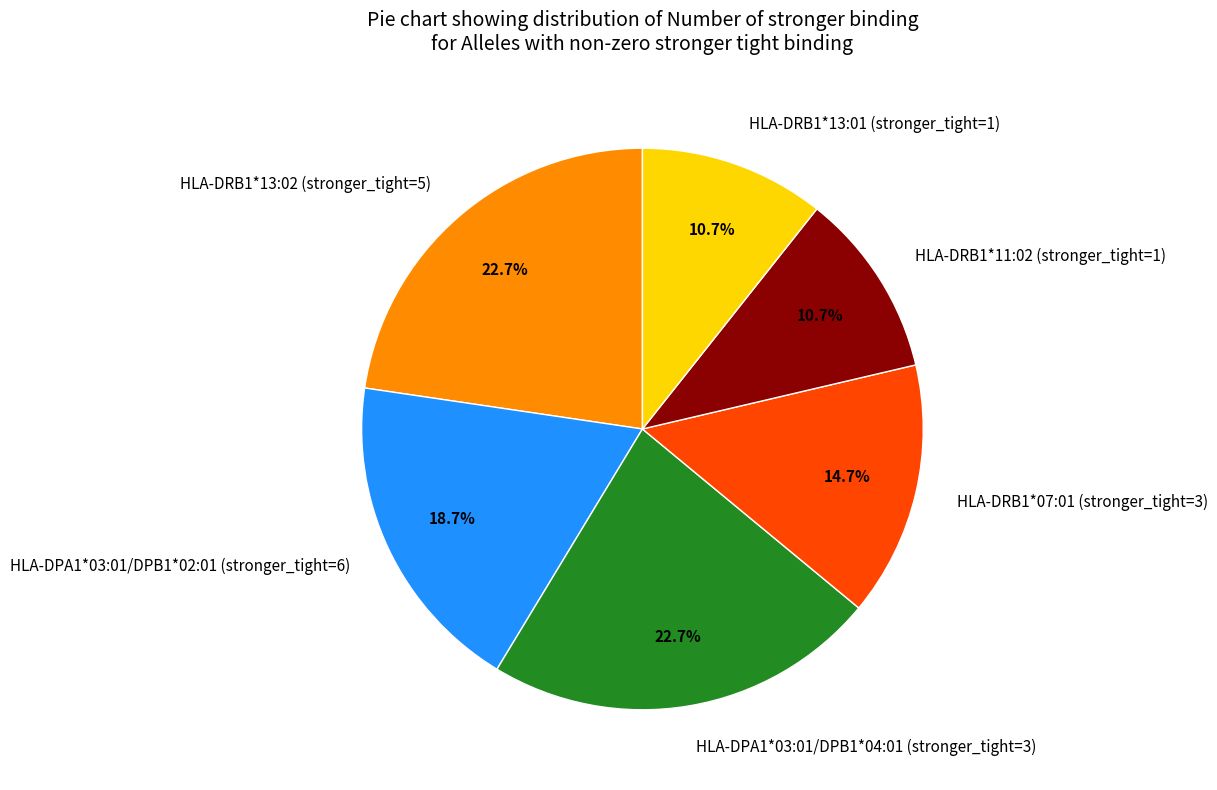

Does HLA-DPA1*03:01/DPB1*04:01 (stronger_tight=3) represent more than half of the total?

No